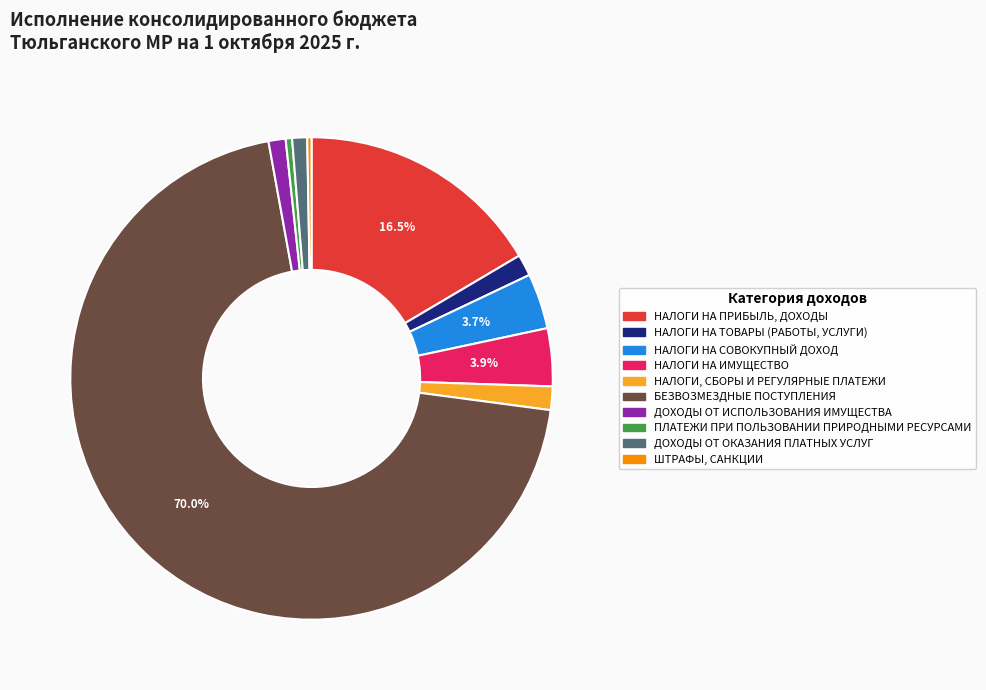

Is it true that ШТРАФЫ, САНКЦИИ is 6% of the pie?

False